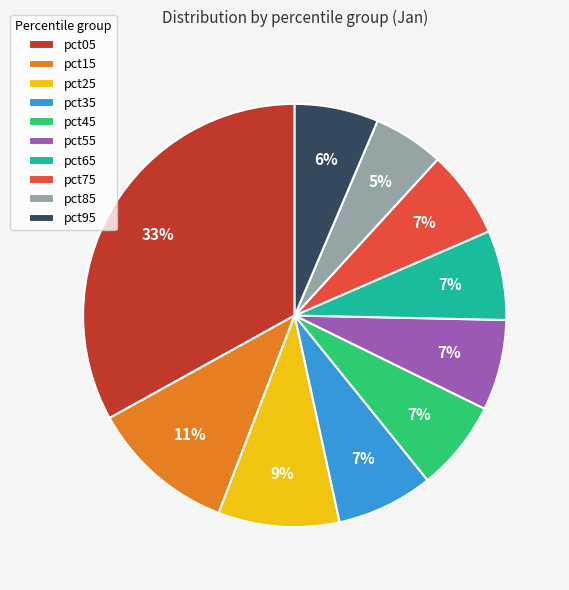

To the nearest percent, what is the difference between the pct15 and pct55 slice percentages?

4%